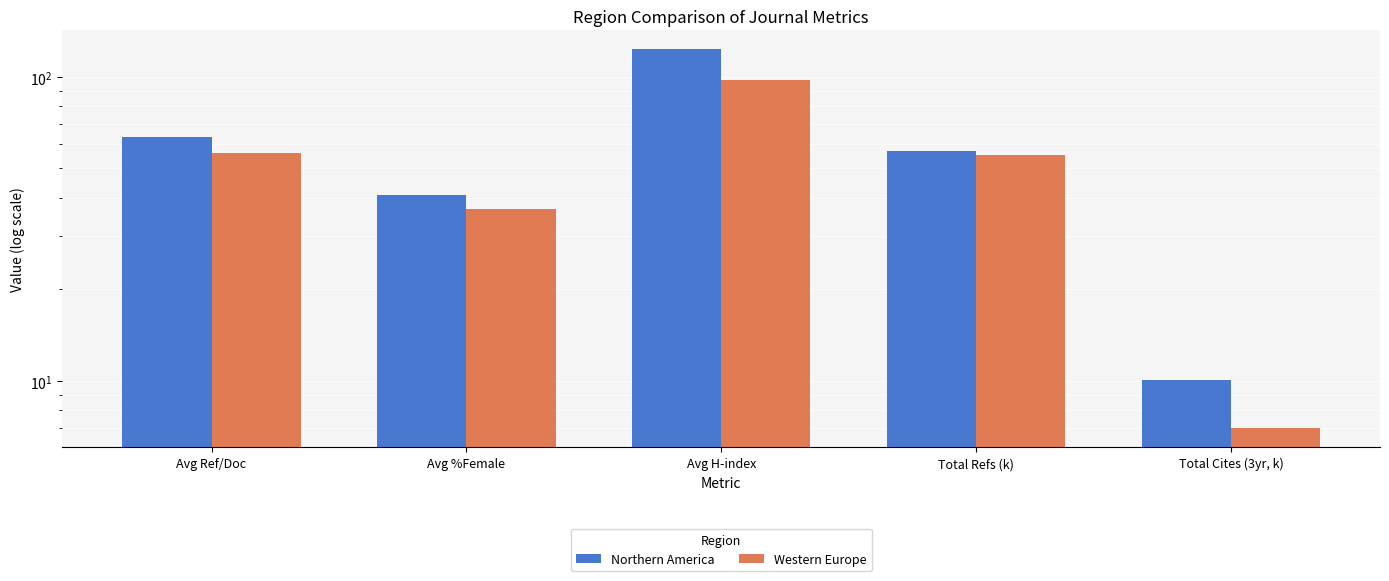

At which category does the chart reach its minimum across all series?

Total Cites (3yr, k)